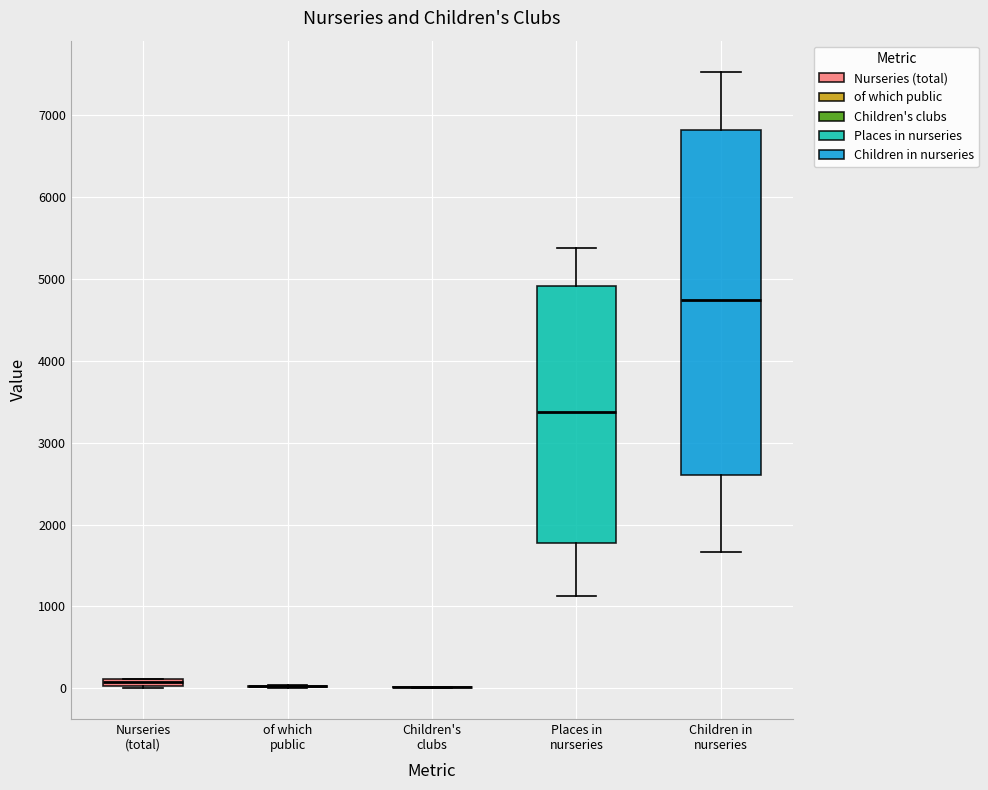

Comparing the boxes themselves (not the whiskers), which one is the tallest?

Children in nurseries